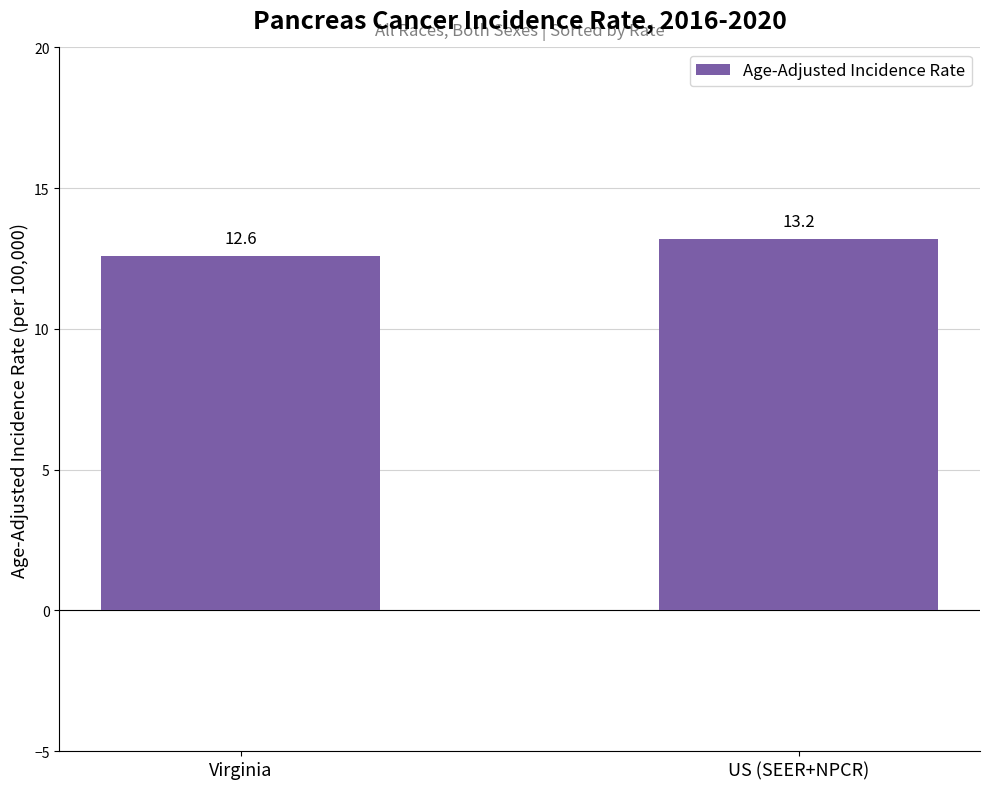

Which has a higher value, US (SEER+NPCR) or Virginia?

US (SEER+NPCR)